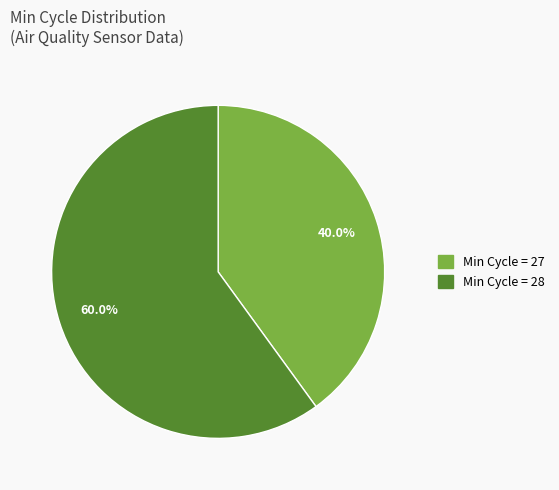

How many segments does this pie chart have?

2